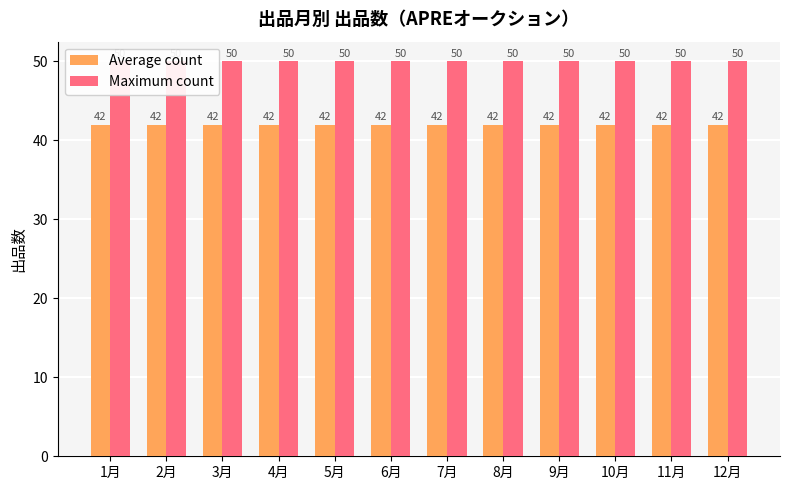

What is the lowest value of the Average count series?

42